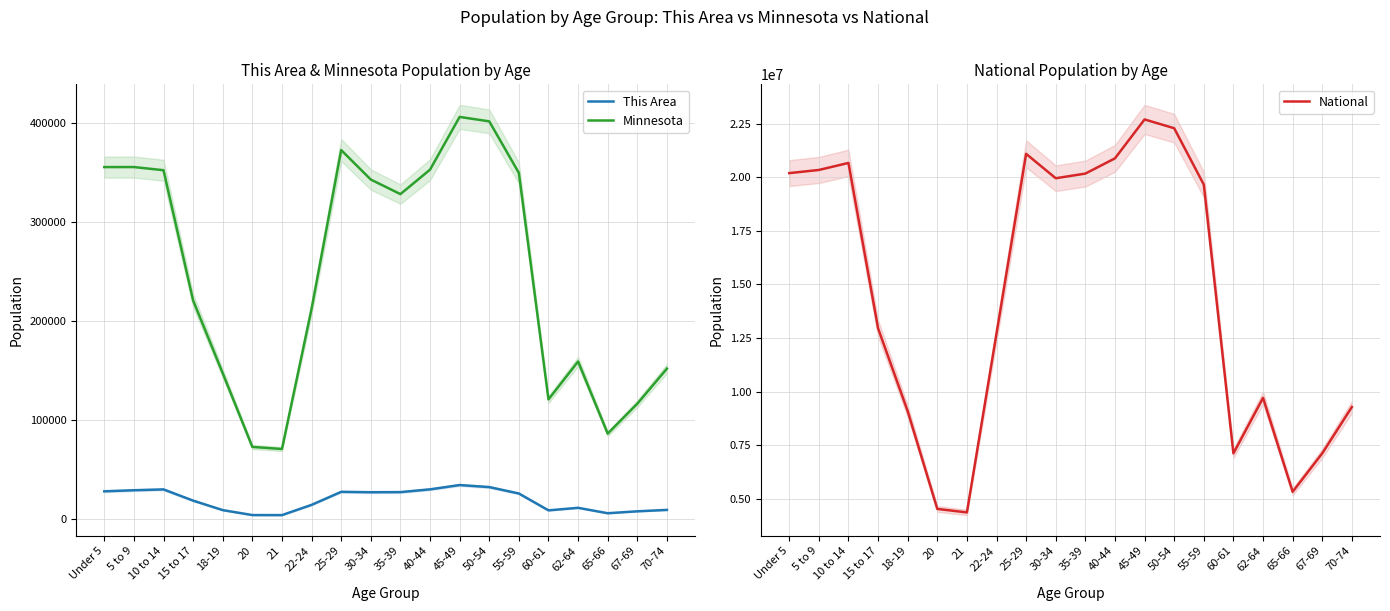

What is the total value across all series at 21?

4428697